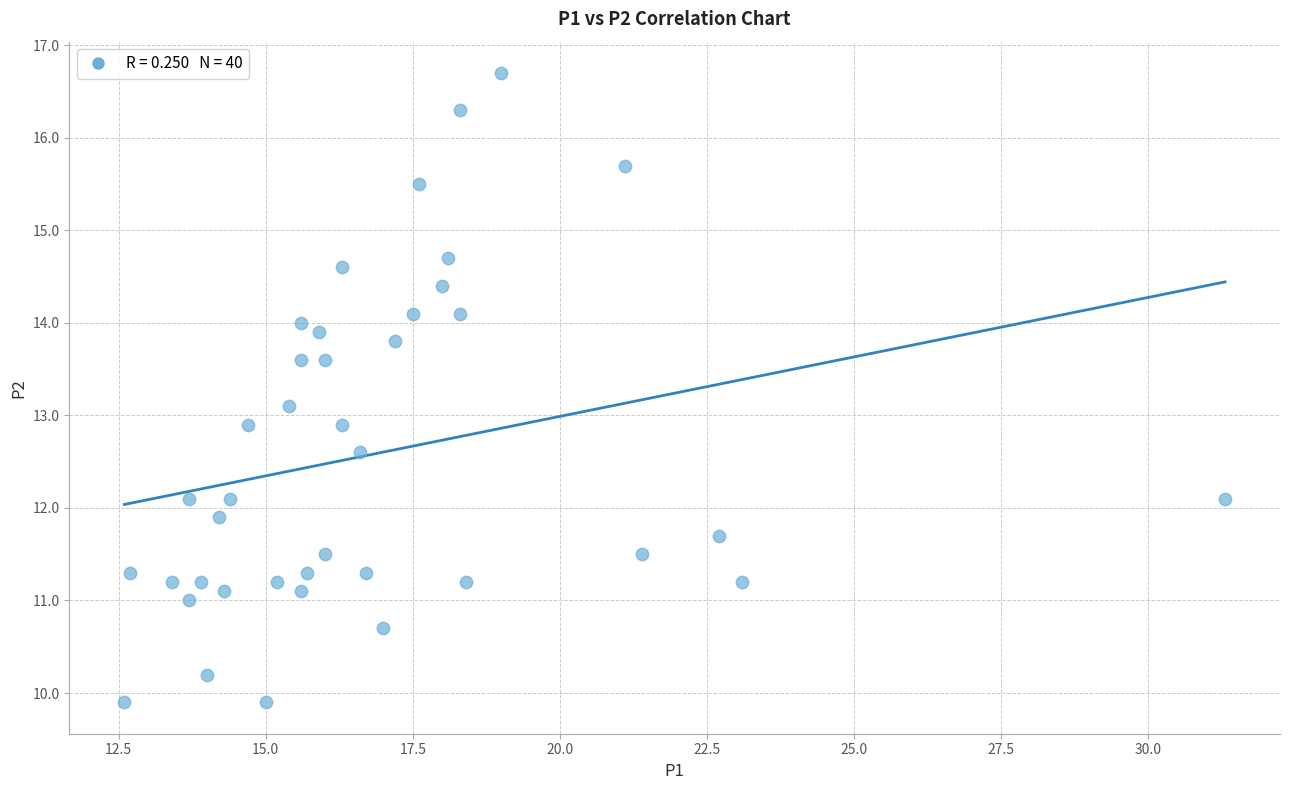

What is the range of Y values (max minus min)?

6.8